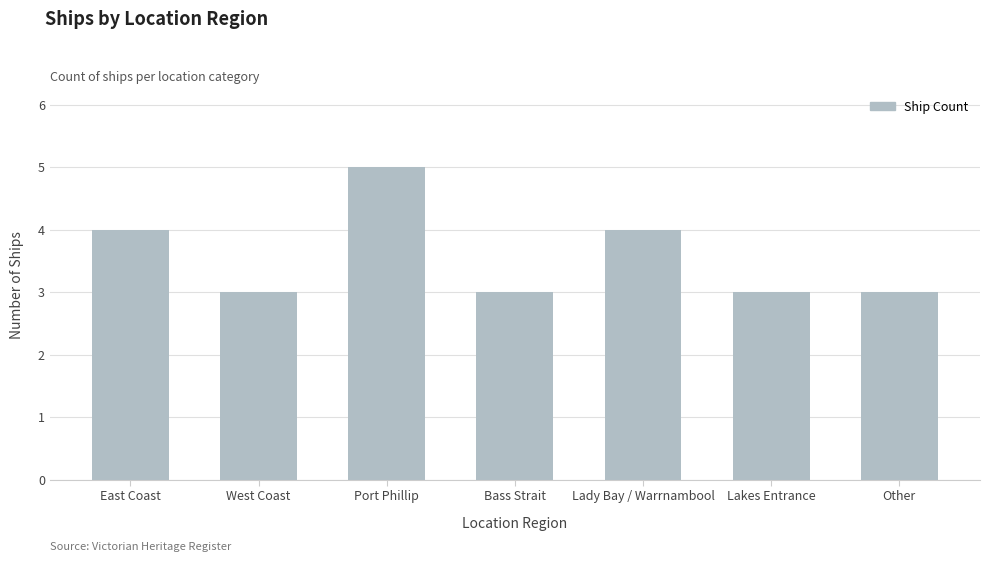

How many bars are there in total?

7